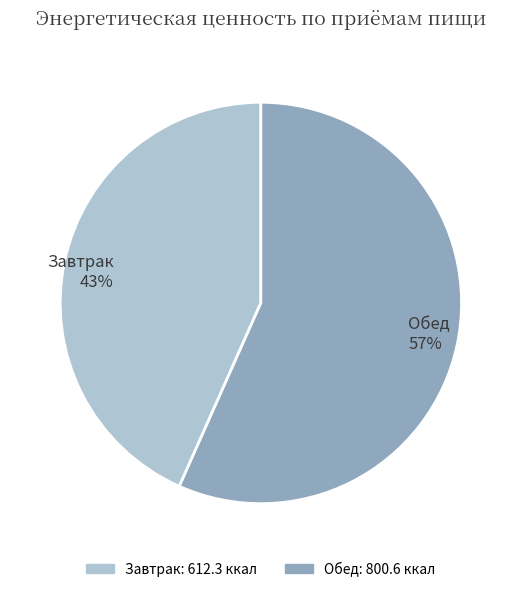

Which slice represents more than half of the pie?

Обед